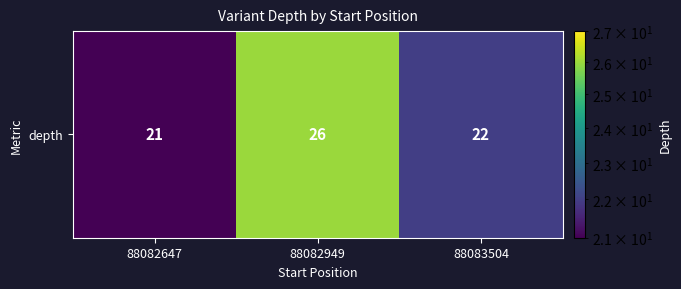

The chart shows a value of 21 at 88082647. True or false?

True